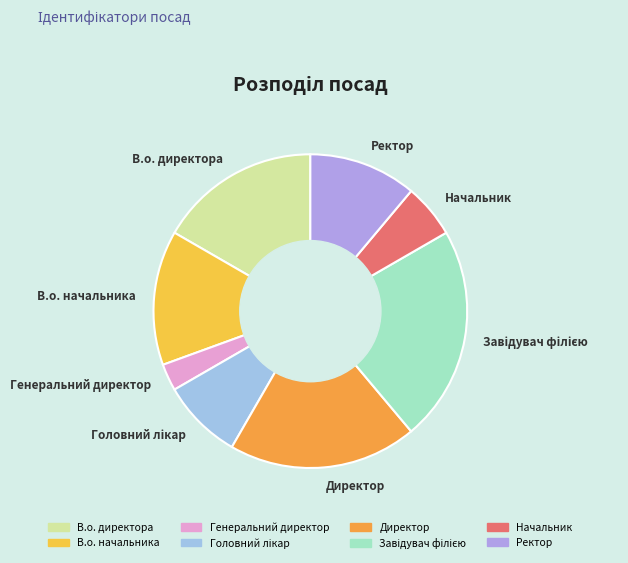

Is the sum of Директор and Генеральний директор greater than half?

No